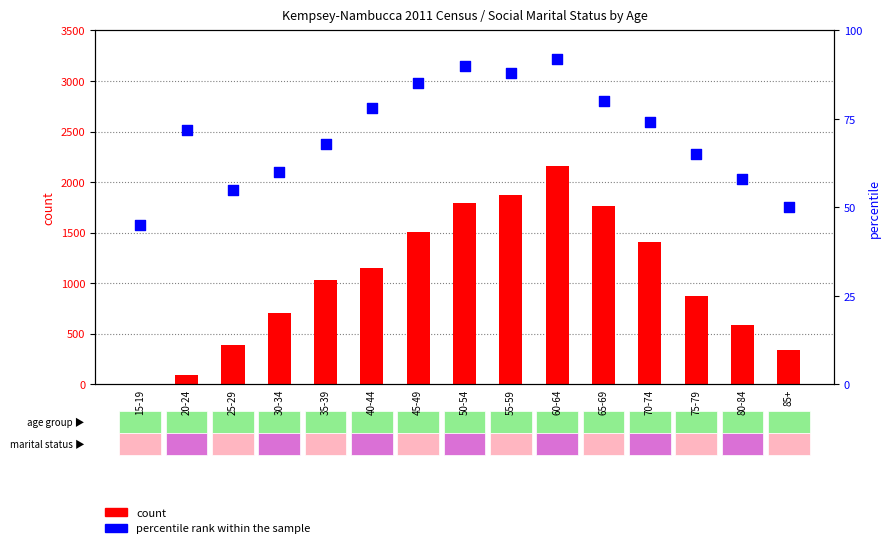

Which series contains the highest Y value?

count